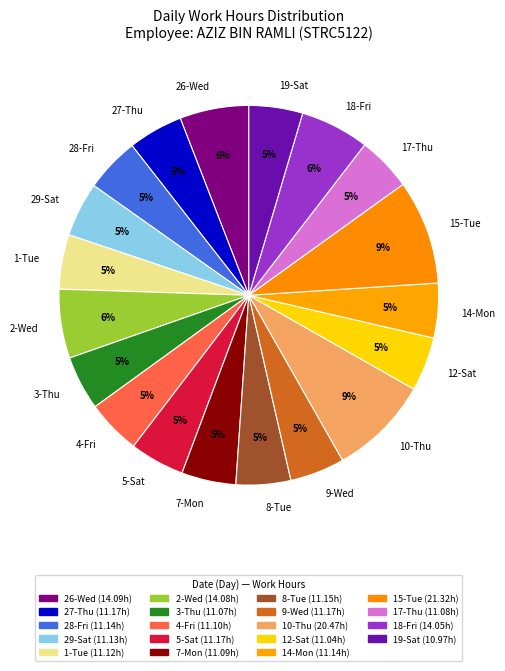

Approximately how many times larger is the value at 8-Tue compared to 9-Wed?

1.0